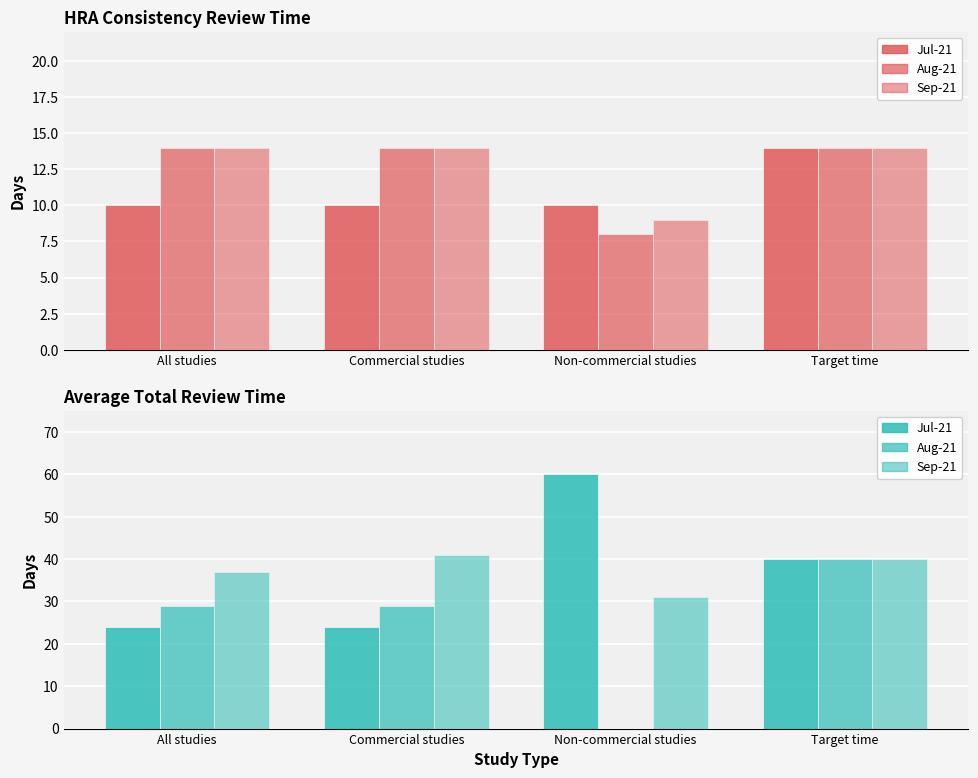

List the series in order of their peak value, highest first.

Jul-21, Sep-21, Aug-21